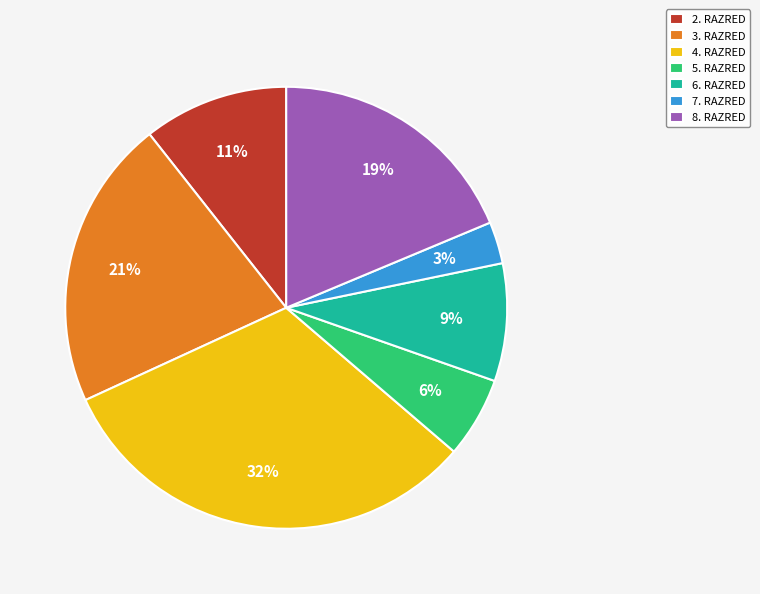

Is it true that 4. RAZRED is 32% of the pie?

True